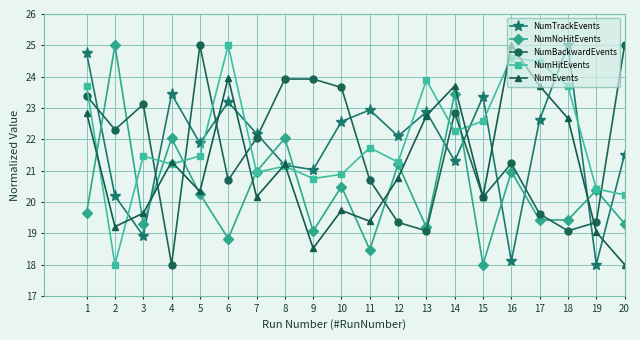

At which label does NumHitEvents reach its peak?

6